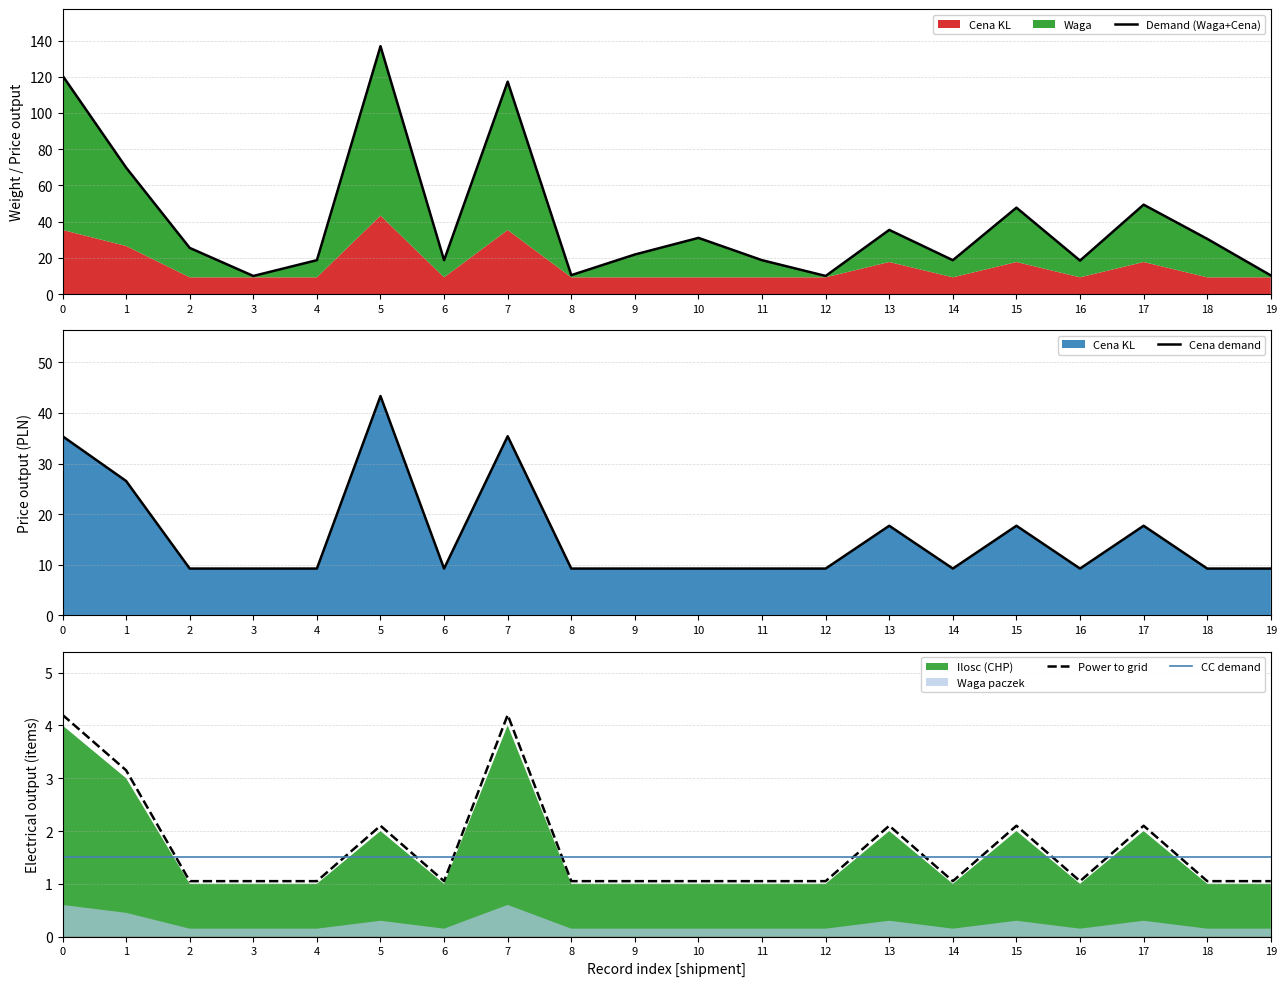

At which label does Cena demand reach its minimum?

2